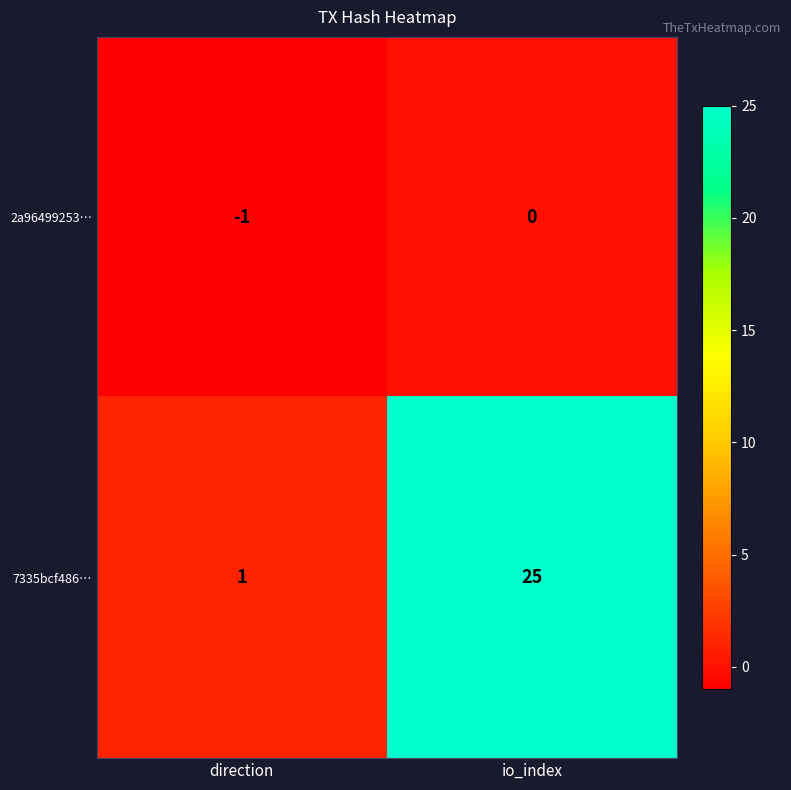

At direction, list the series in order from smallest to largest.

2a96499253…, 7335bcf486…